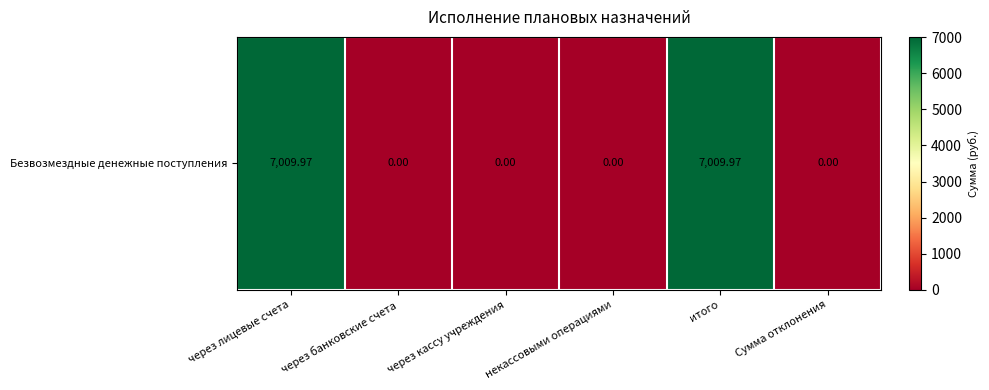

How many values are above zero?

2